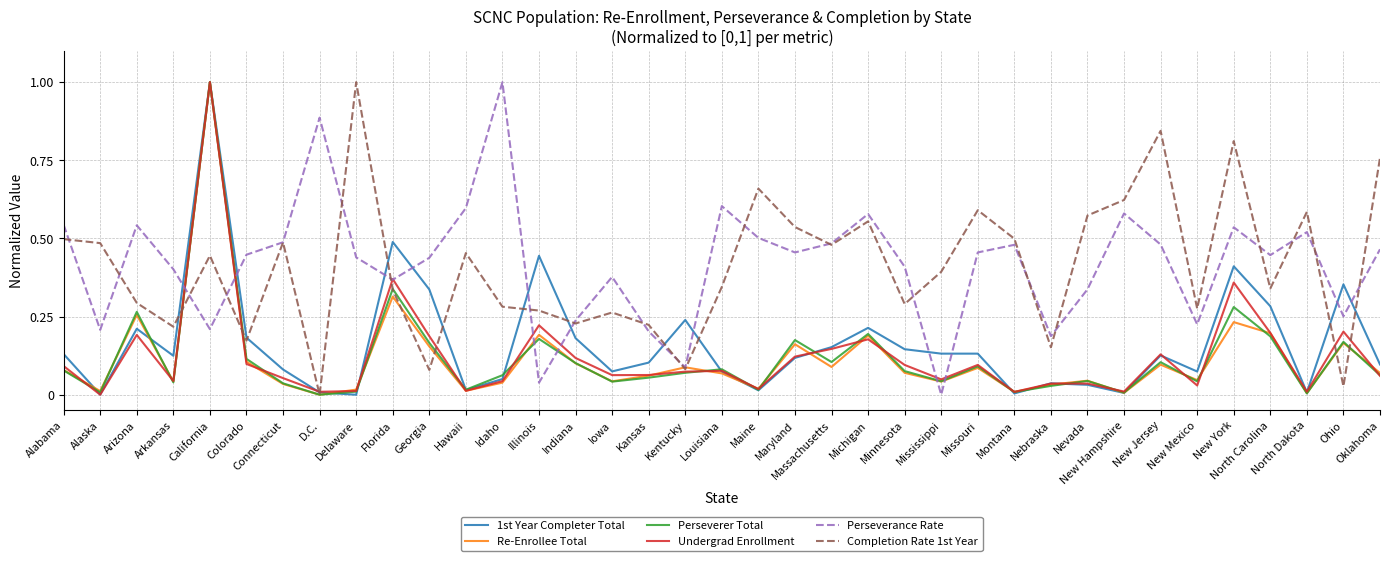

What is the sum of all Re-Enrollee Total values?

4.2